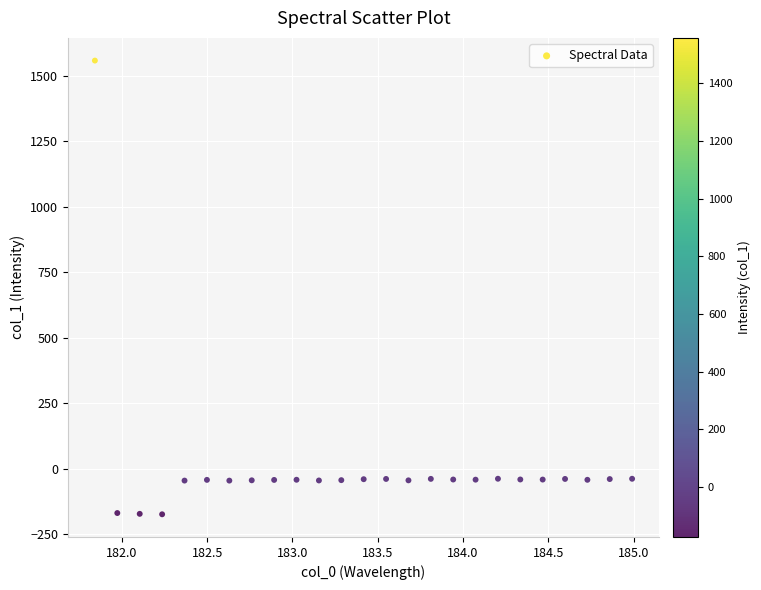

What is the range of Y values (max minus min)?

1731.2